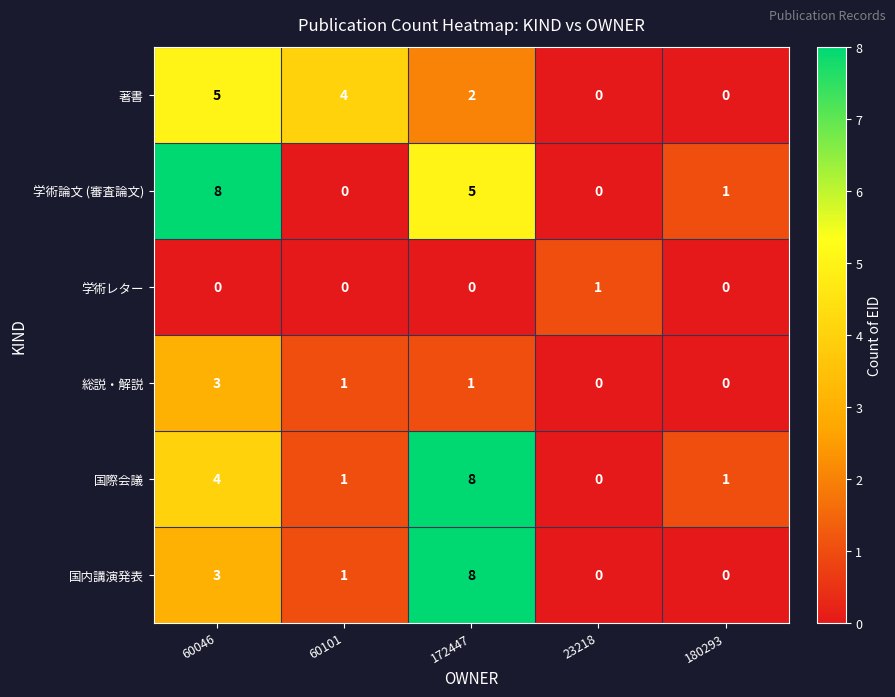

What is the difference between the highest and lowest values at 60046?

8